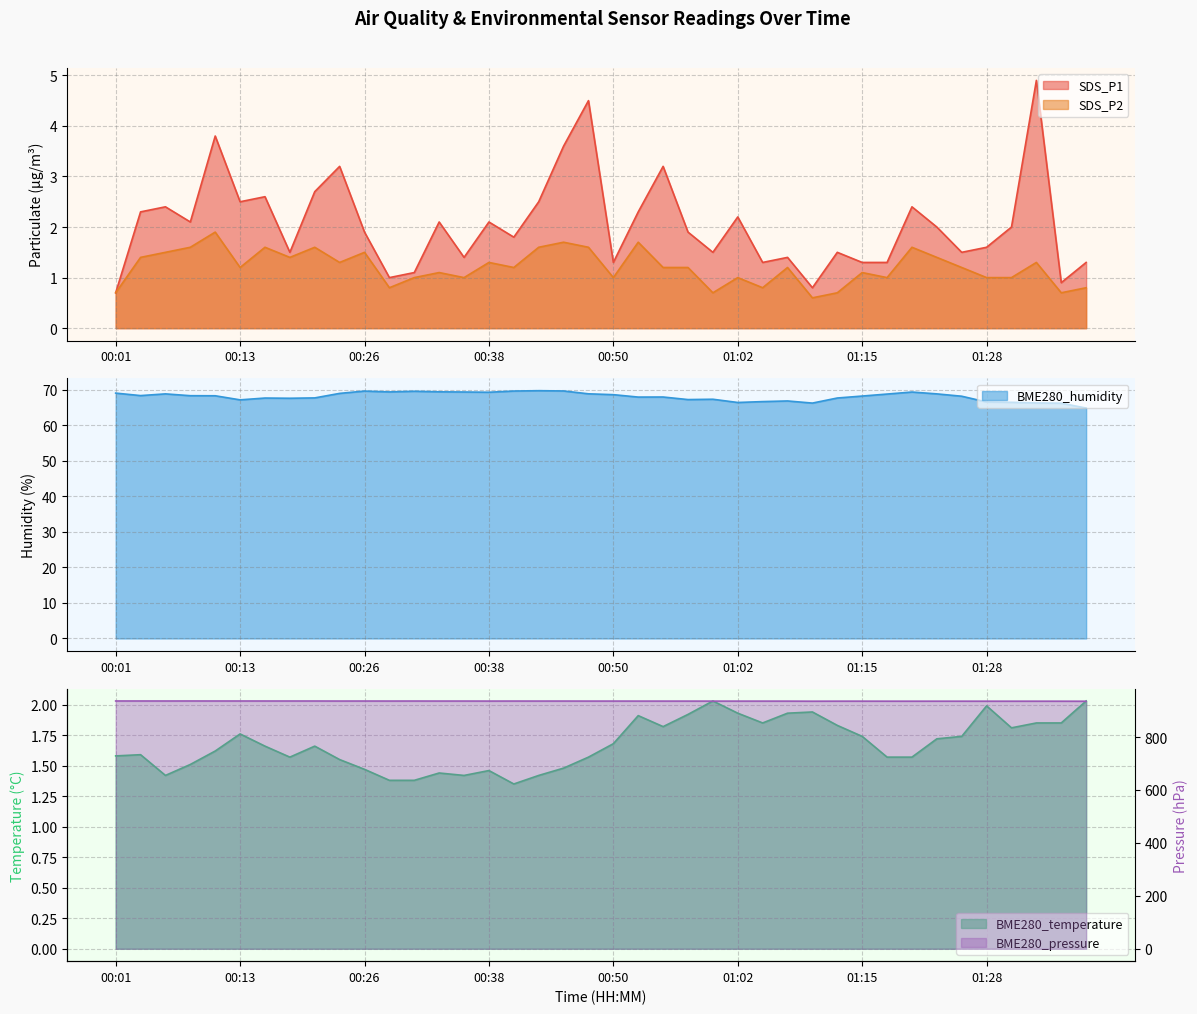

Which series changed the most between 00:48 and 01:07?

SDS_P1